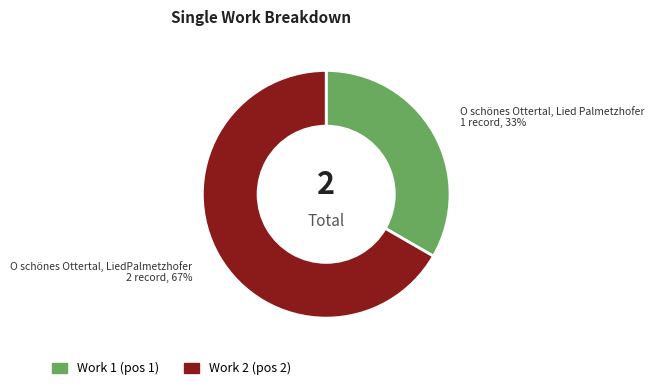

To the nearest percent, what is the average slice percentage?

50%